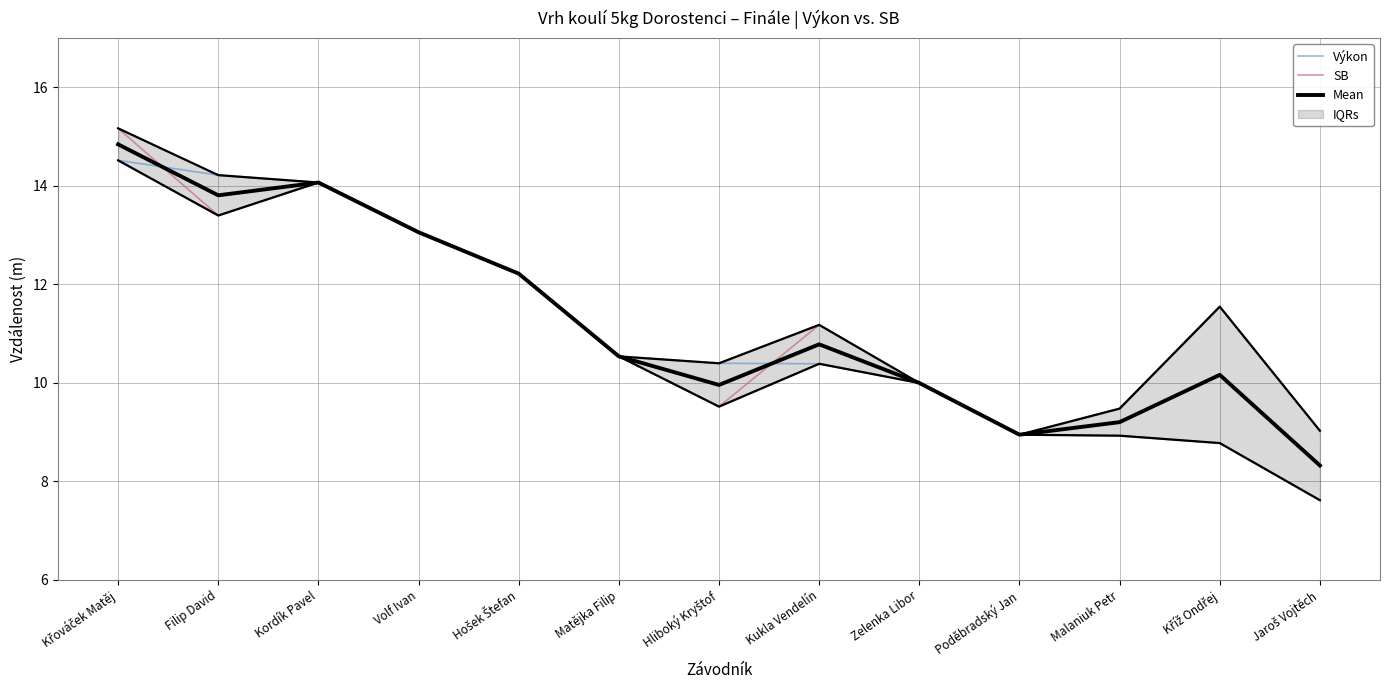

What is the sum of all SB values?

148.2